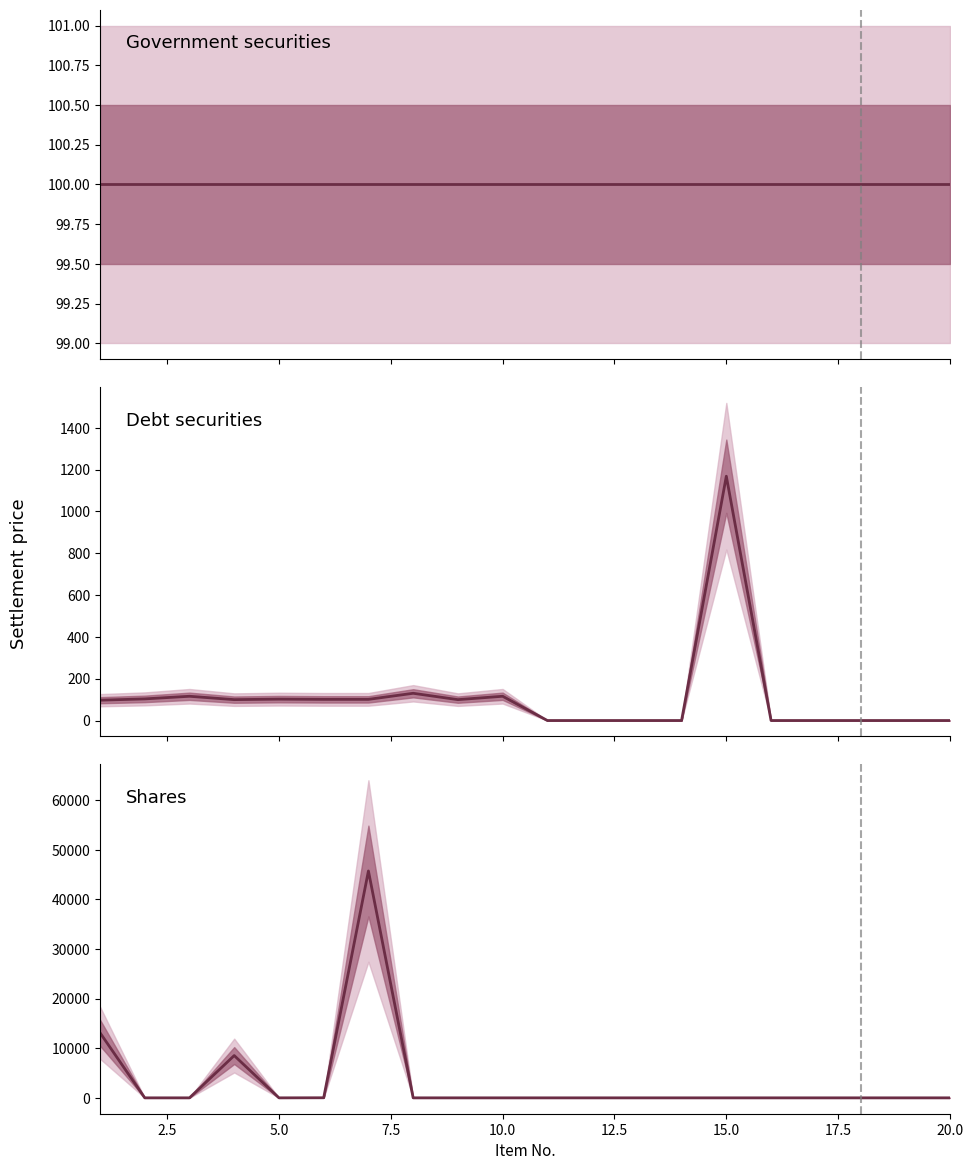

What is the total value across all series at 5.0?

216.2